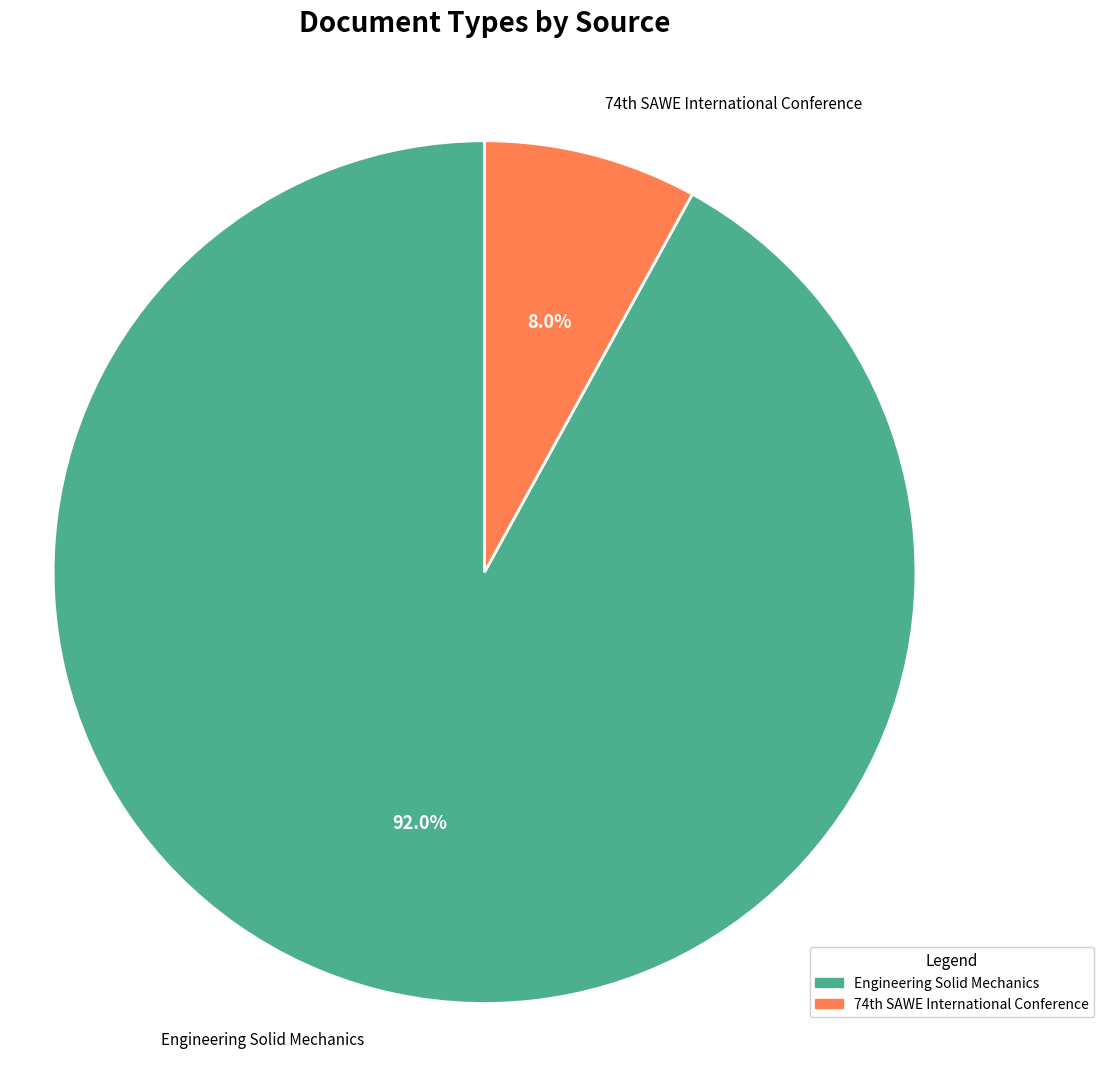

Count the number of slices in the pie.

2